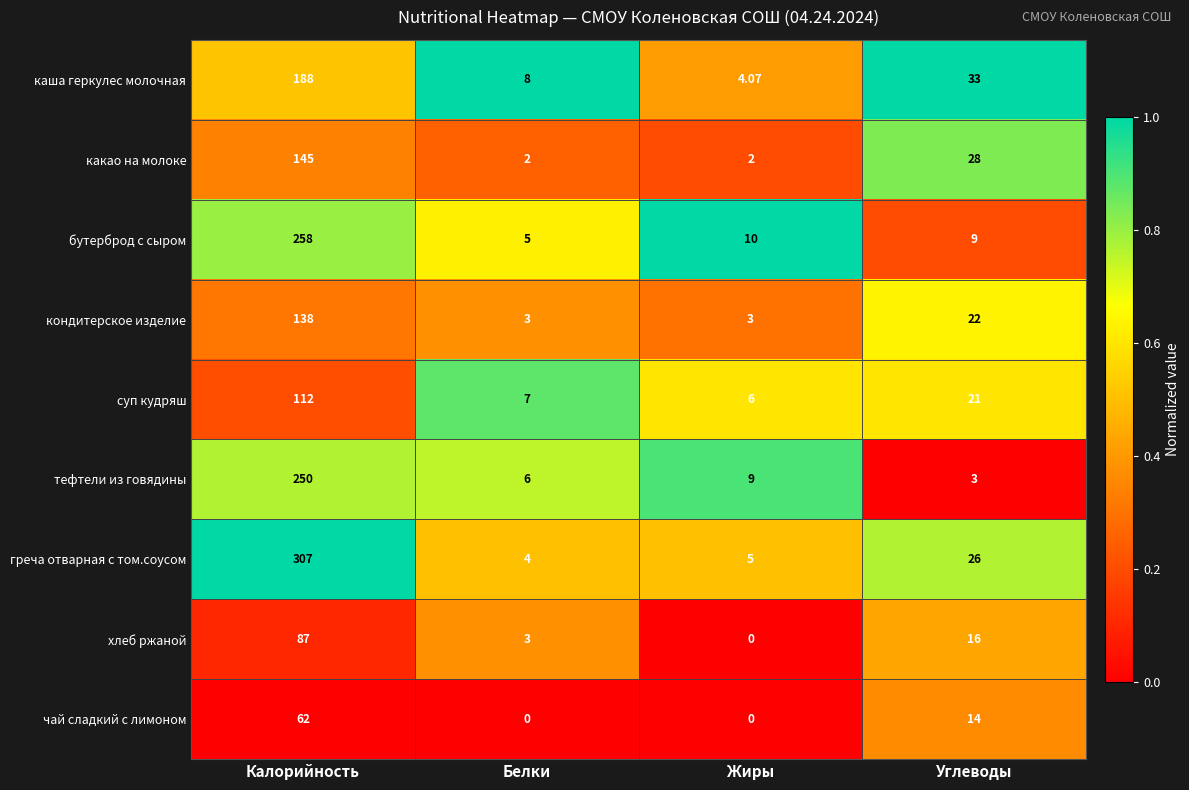

Which series has the widest spread of values?

греча отварная с том.соусом